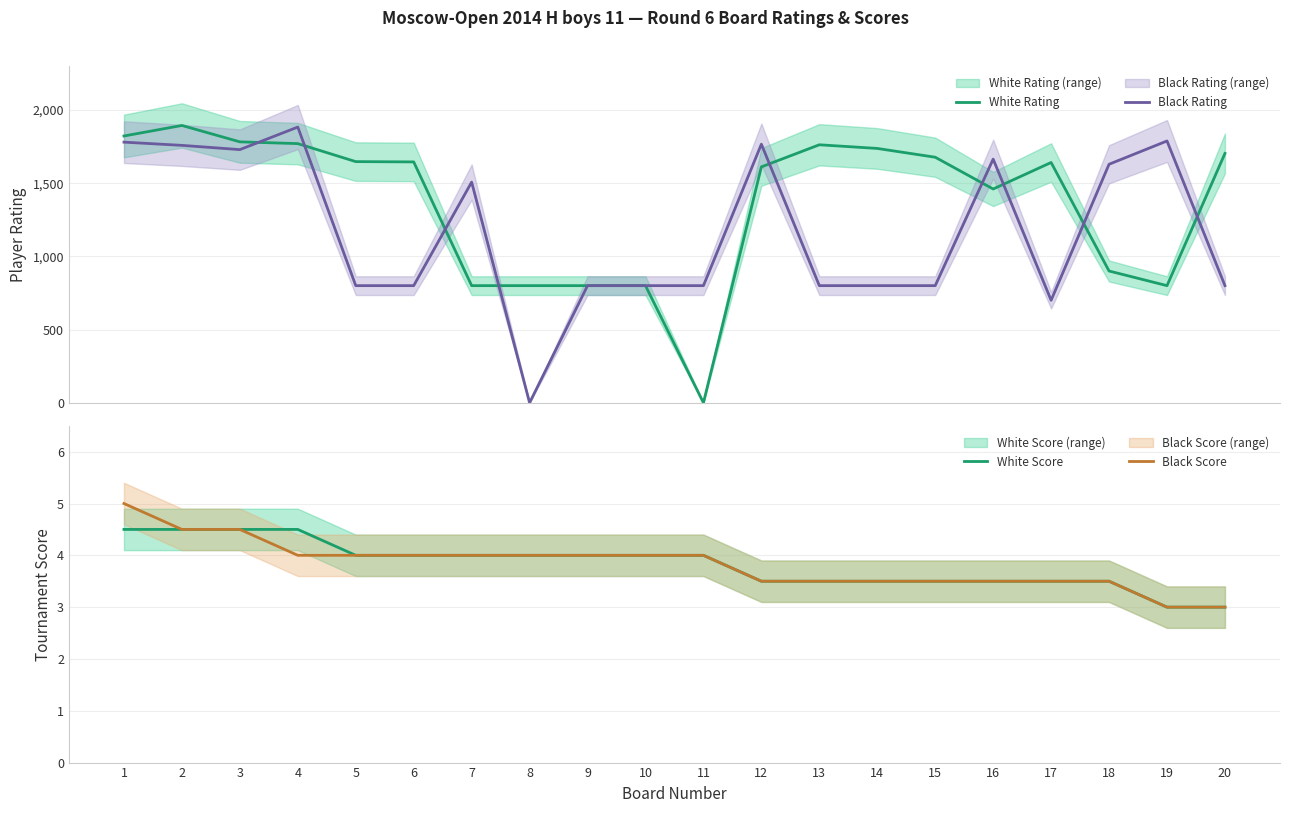

What is the average value of the Black Score series?

3.8